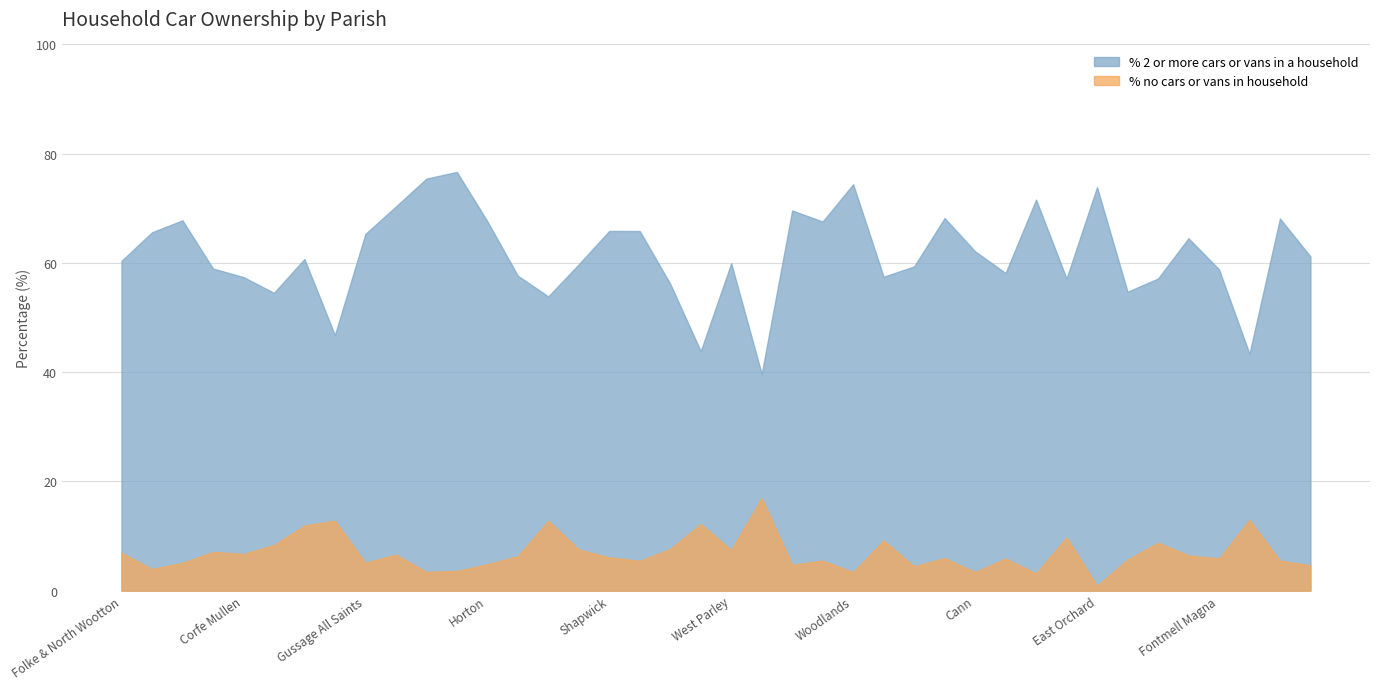

Rank the series at Chalbury from highest to lowest value.

% 2 or more cars or vans in a household, % no cars or vans in household